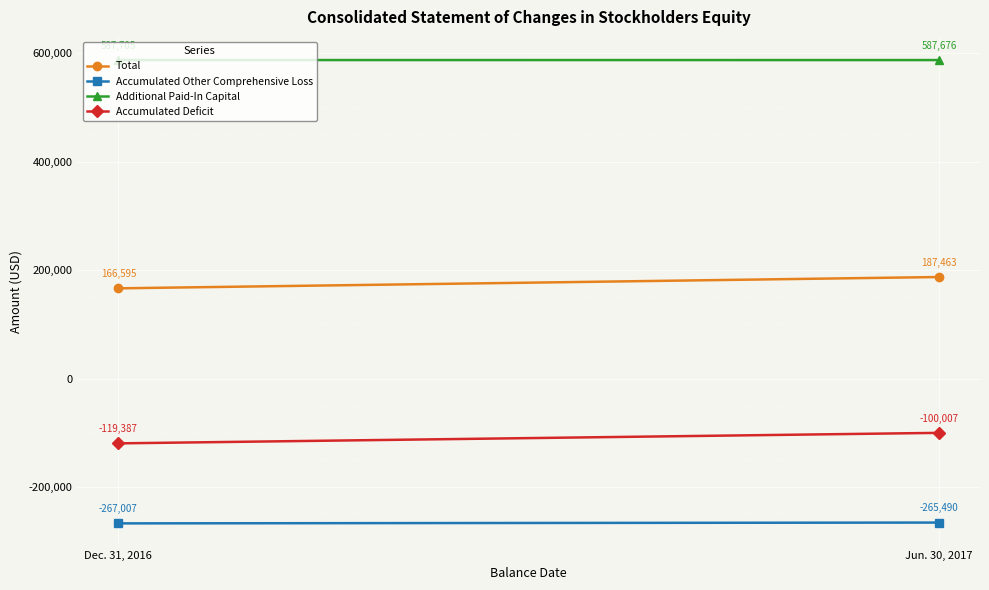

At how many categories does at least one series exceed 447981?

2